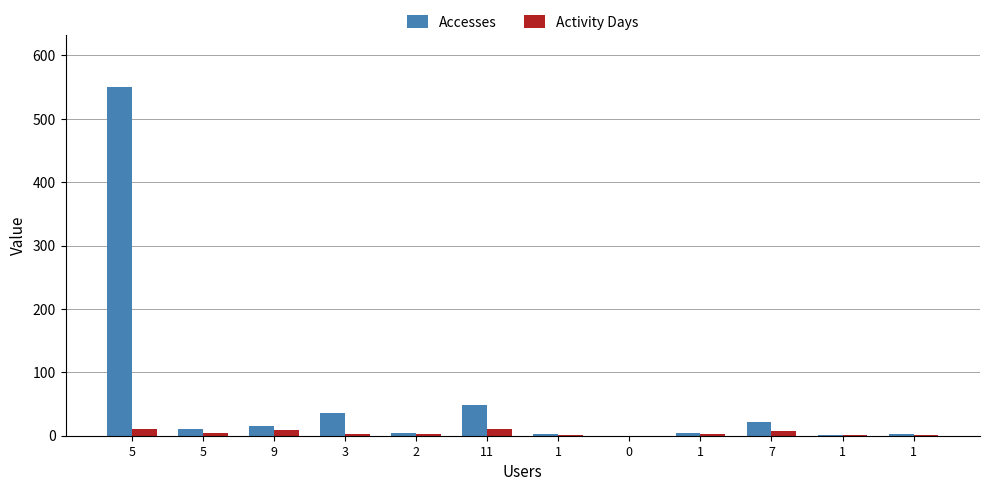

Are the bars grouped side by side (vs. stacked)?

Yes